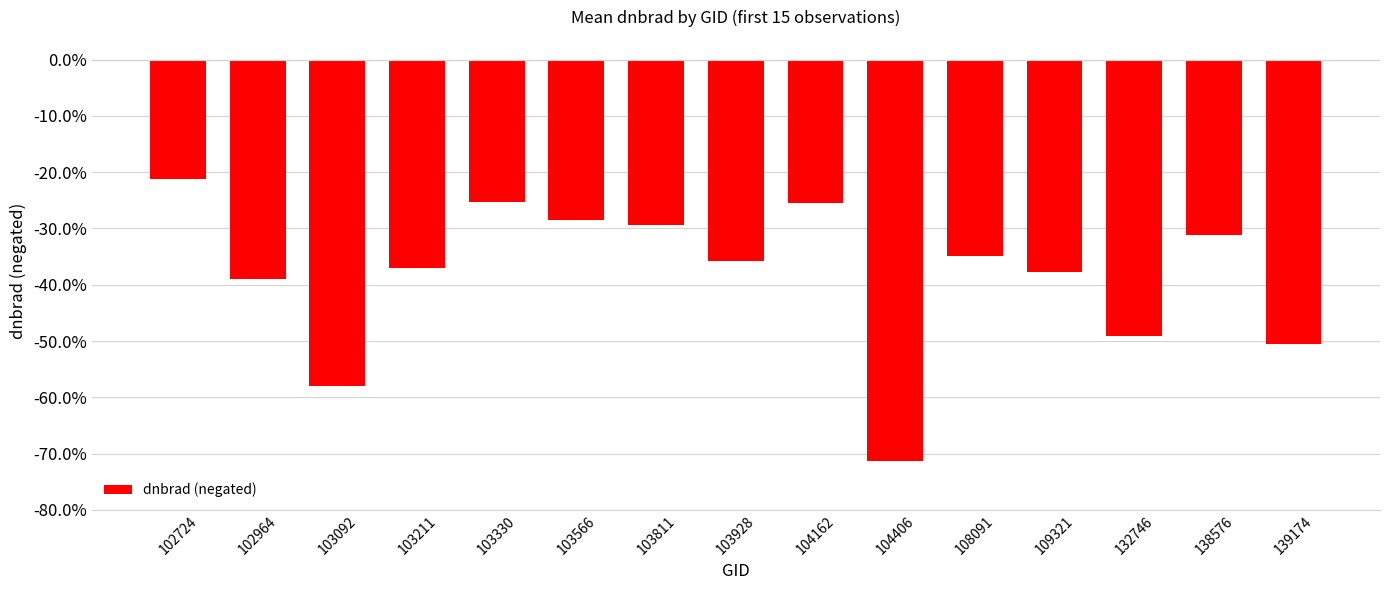

True or false: the data shows -0.9 at 139174.

False